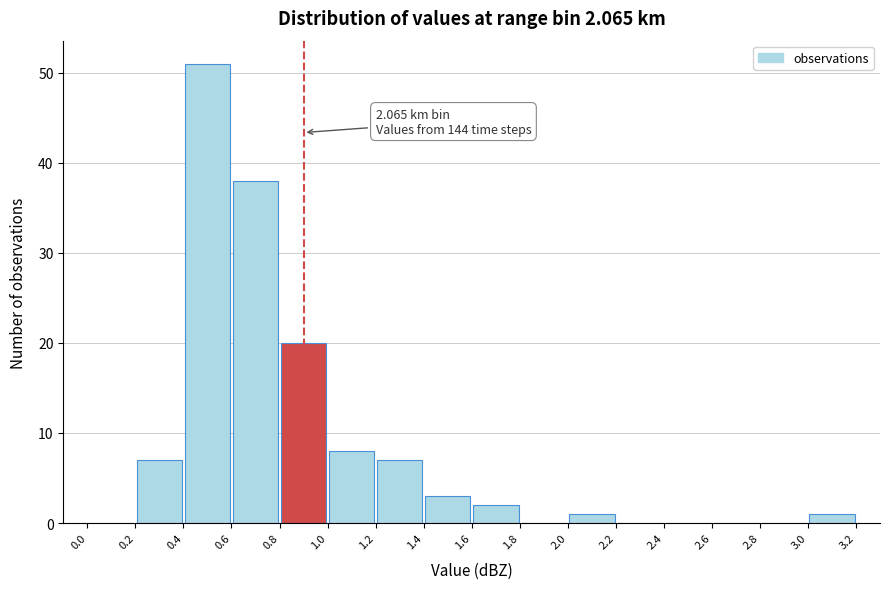

Over which range of the x-axis is the bar tallest?

0.4 to 0.6